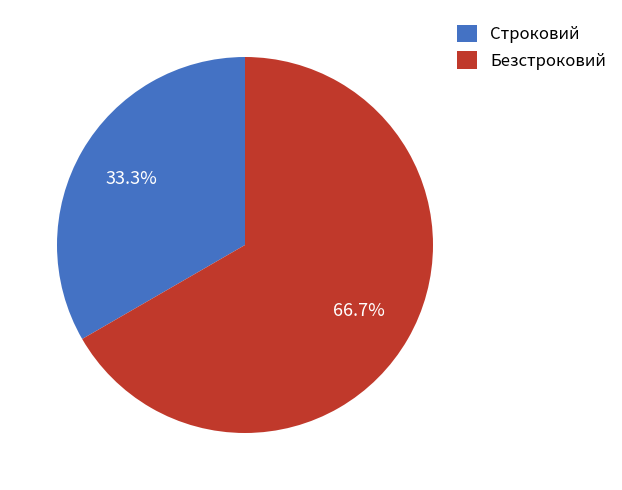

What is the ratio of the value at Безстроковий to the value at Строковий?

2.0